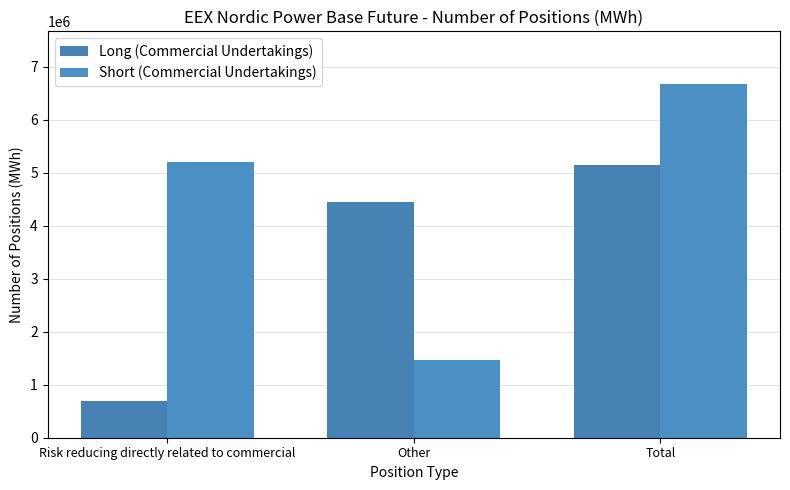

At how many categories does at least one series exceed 6072416?

1